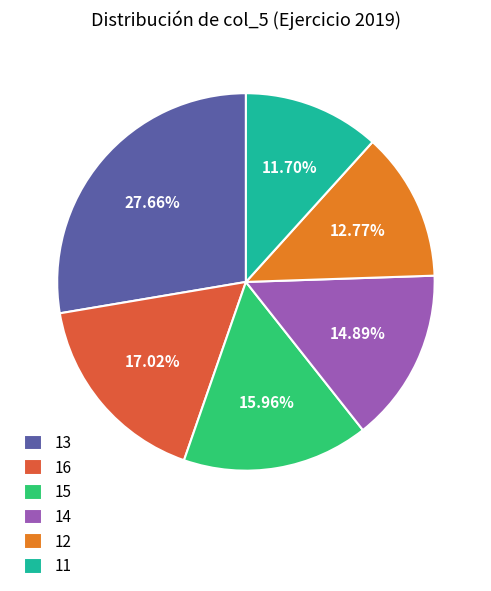

Is 11 the majority of the pie?

No